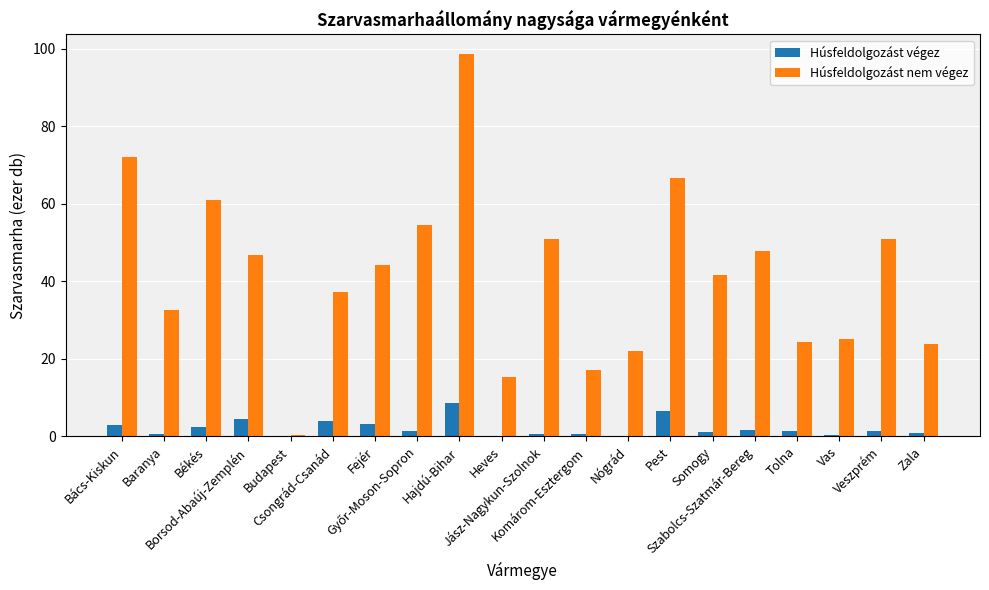

What is the average value of the Húsfeldolgozást nem végez series?

41.6